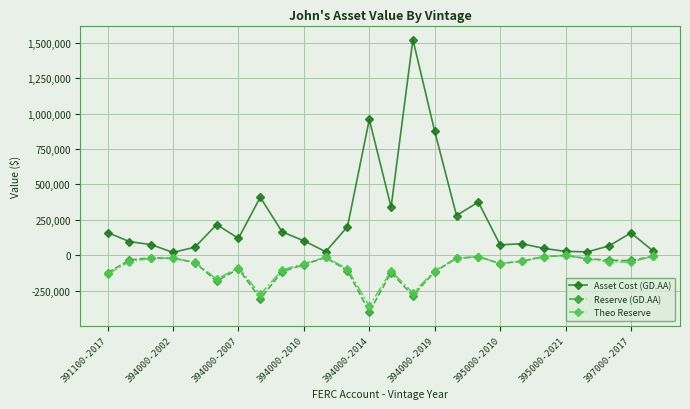

True or false: Asset Cost (GD.AA) has more than 2 points higher than both neighbors.

True